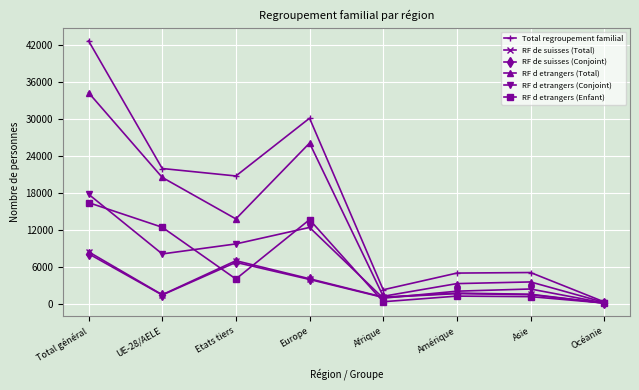

What is the smallest value displayed?

80